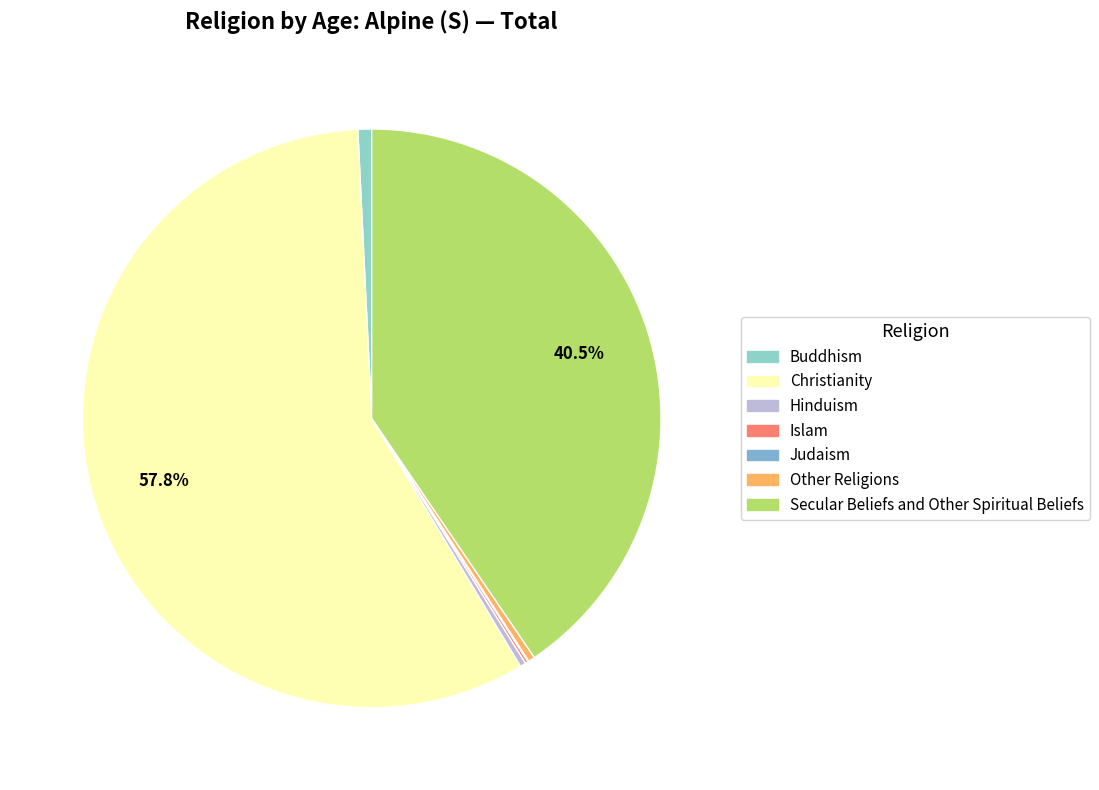

Which has a higher value, Buddhism or Secular Beliefs and Other Spiritual Beliefs?

Secular Beliefs and Other Spiritual Beliefs